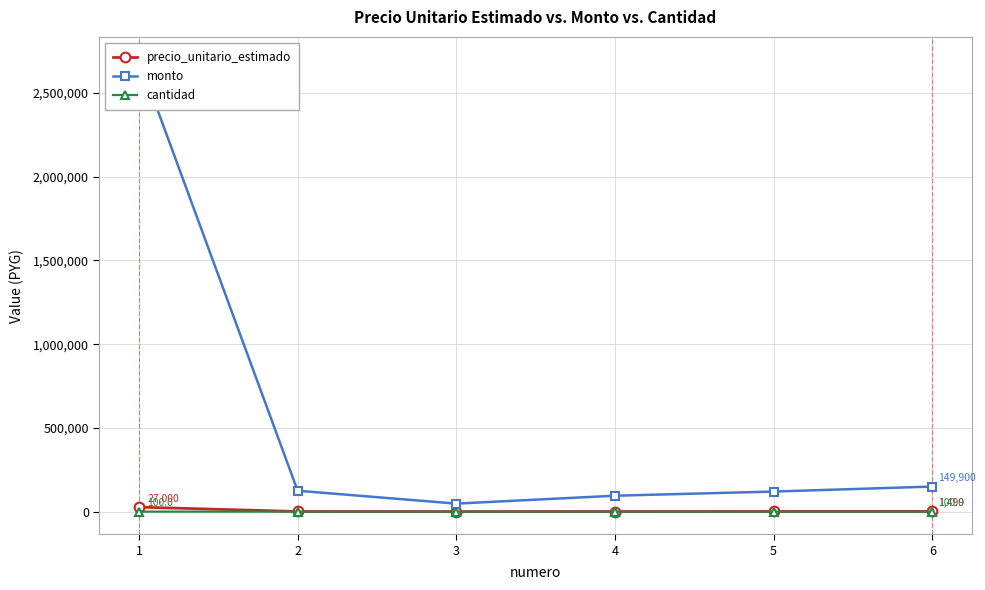

What is the difference between the maximum and minimum values in the monto series?

2652000